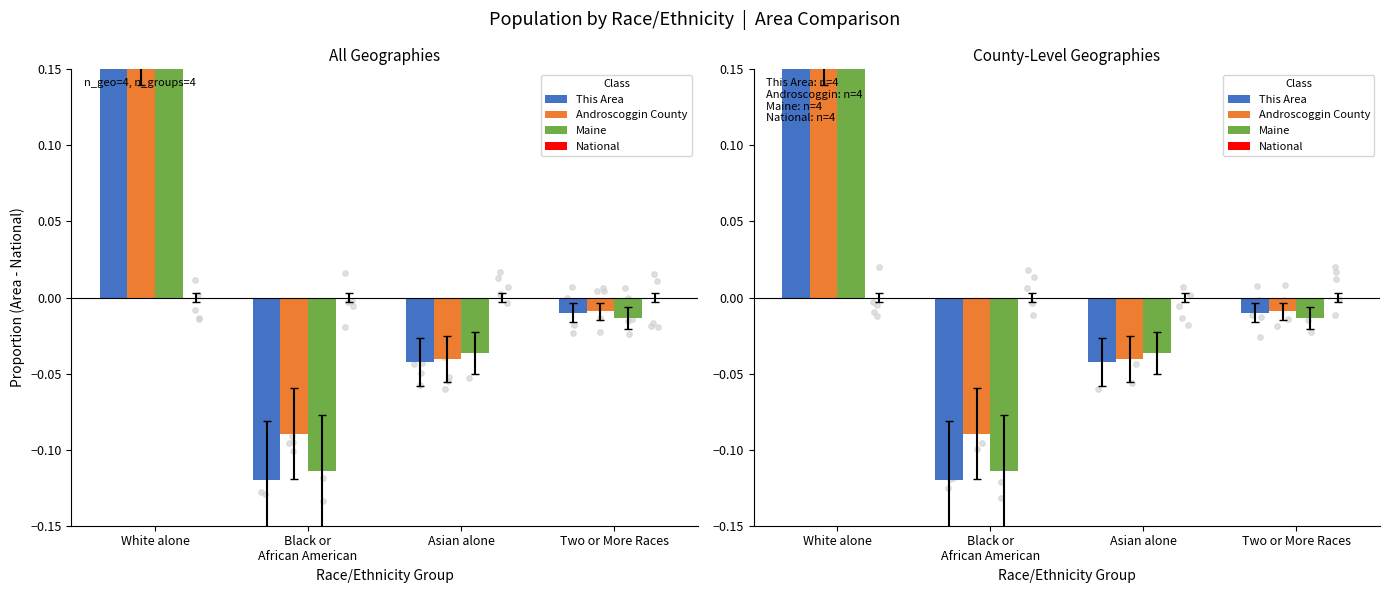

Which series contains the lowest Y value?

This Area